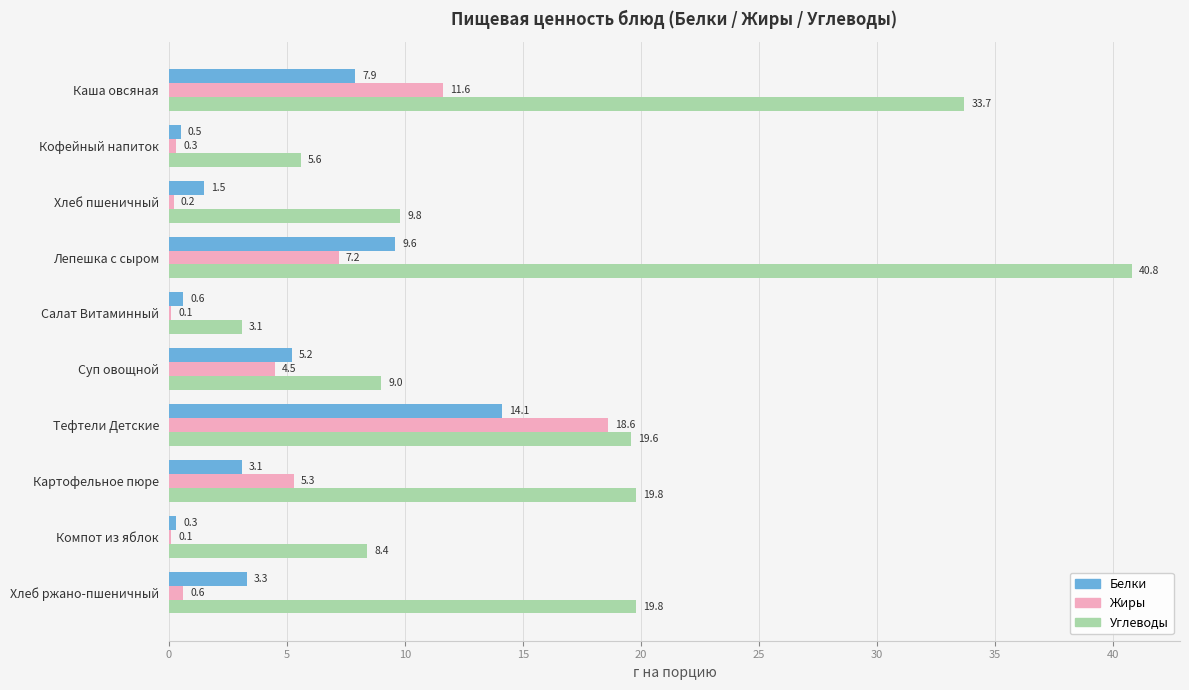

Is it true that Углеводы equals 8.4 at Компот из яблок?

True